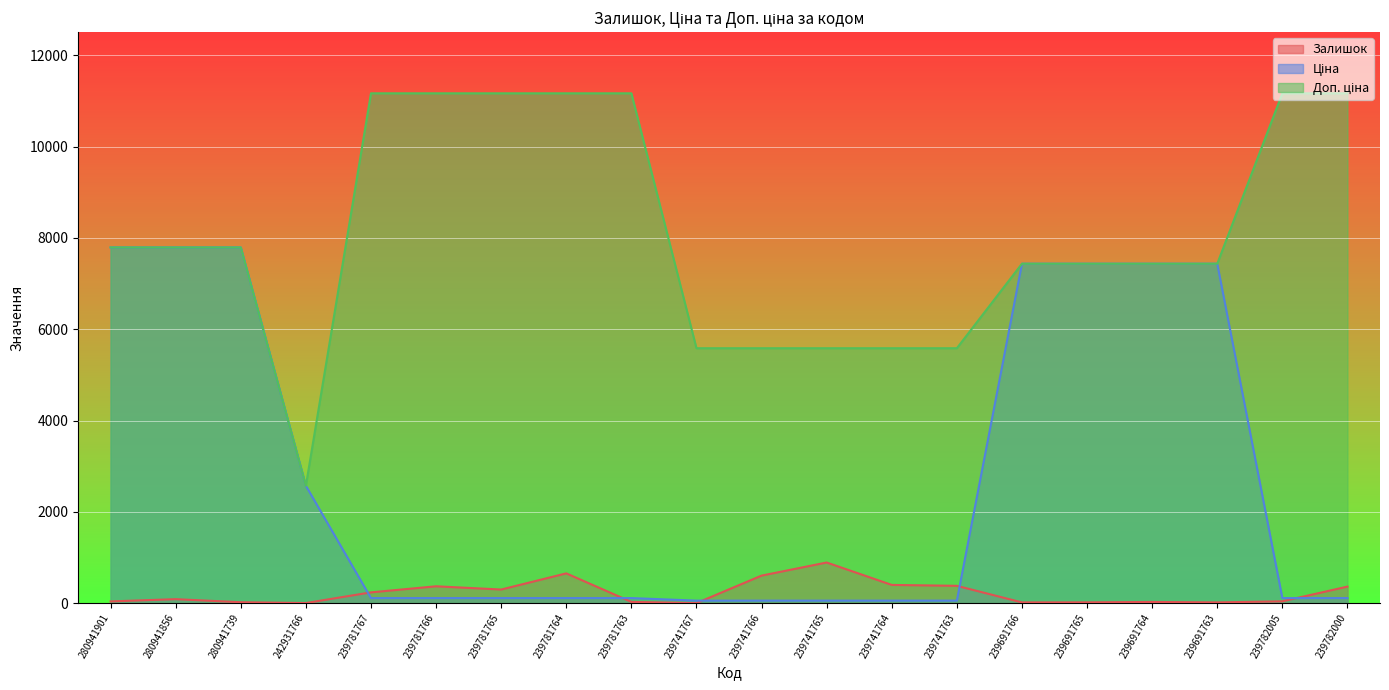

What is the label of the 18th point from the right?

280941739